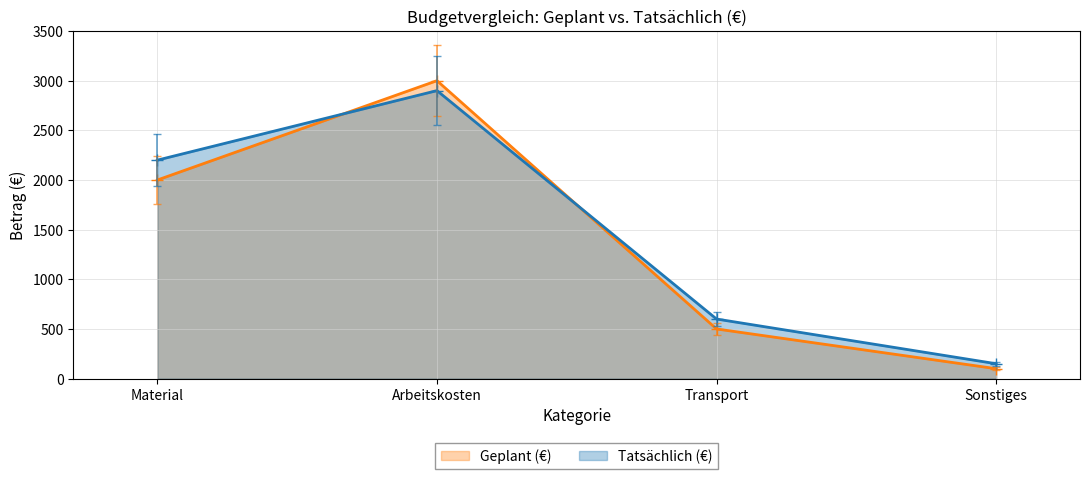

How many lines are shown in the chart?

2